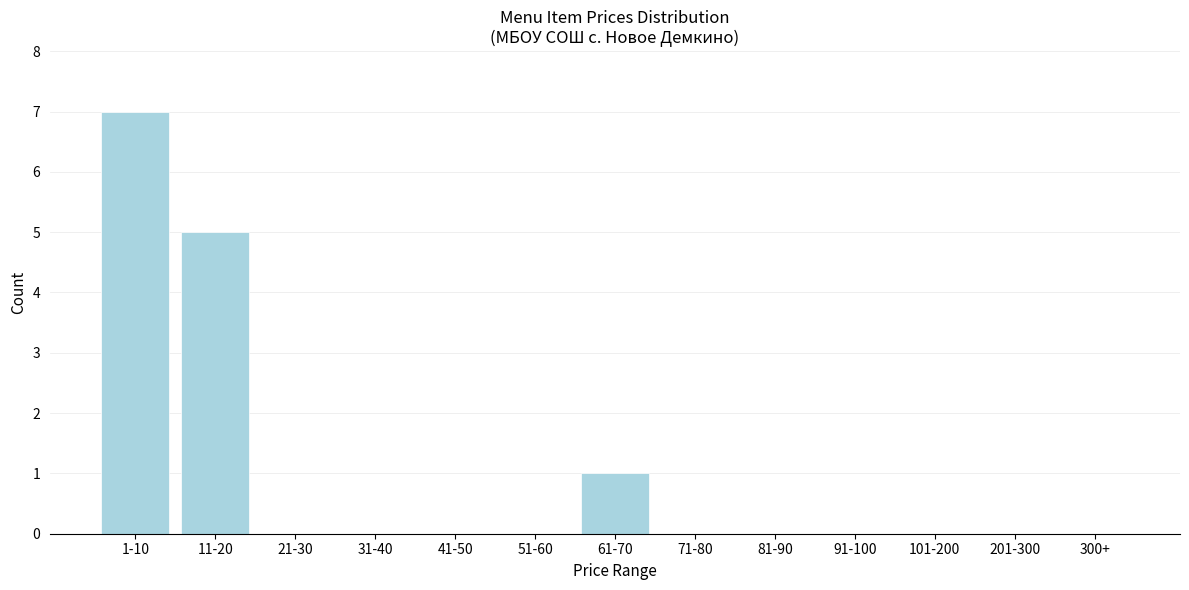

Reading left to right, transcribe all the data shown in this chart.

1-10=7	11-20=5	21-30=0	31-40=0	41-50=0	51-60=0	61-70=1	71-80=0	81-90=0	91-100=0	101-200=0	201-300=0	300+=0